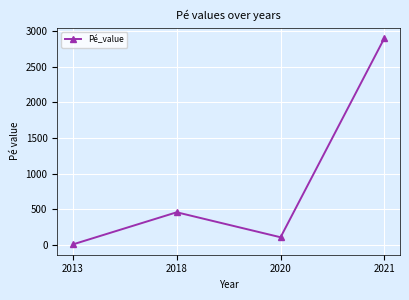

Where is the data nearest to the value 1455?

2018